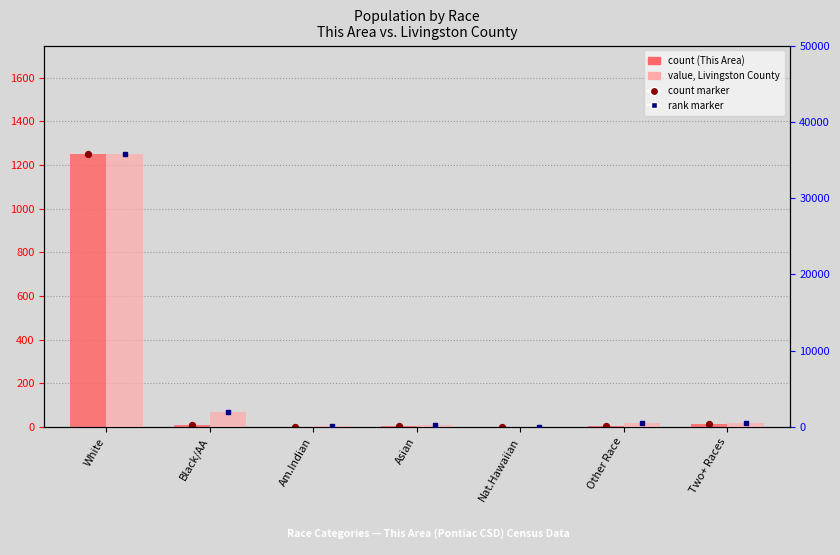

Is the value of rank marker at Black/AA greater than the value of value (Livingston County) at Nat.Hawaiian?

Yes